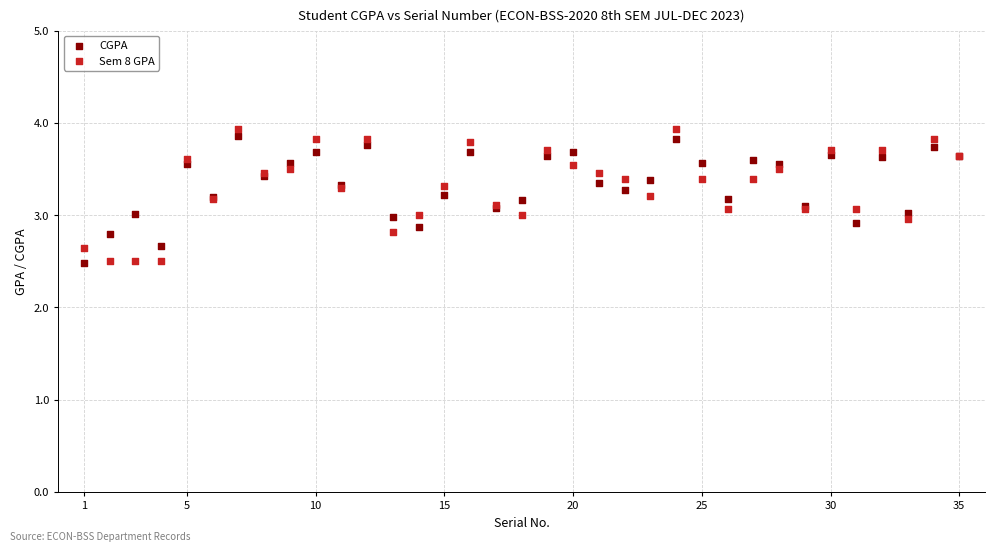

What are all the series names shown in the legend?

CGPA, Sem 8 GPA